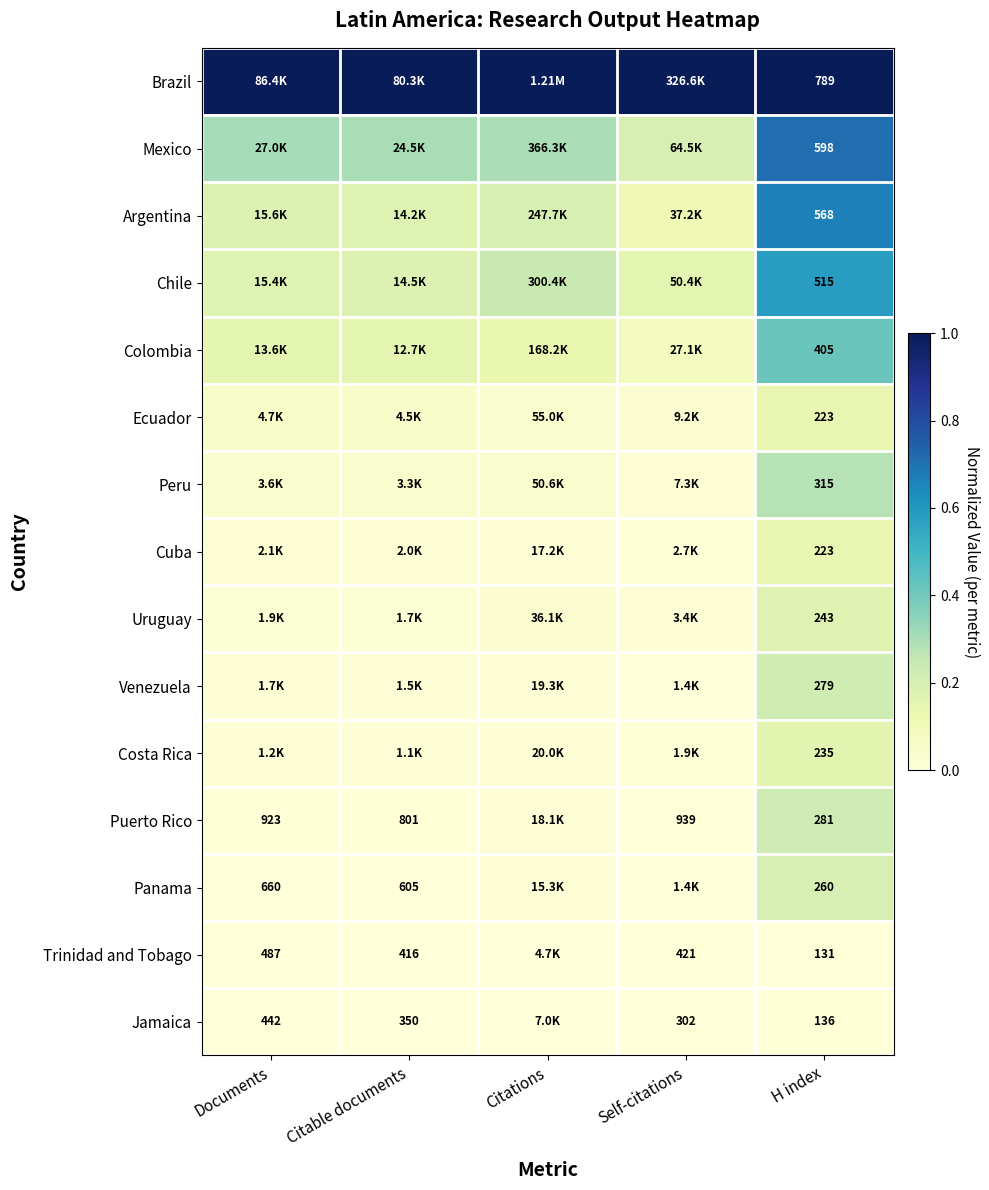

True or false: Chile has a value of 0.6 at H index.

True